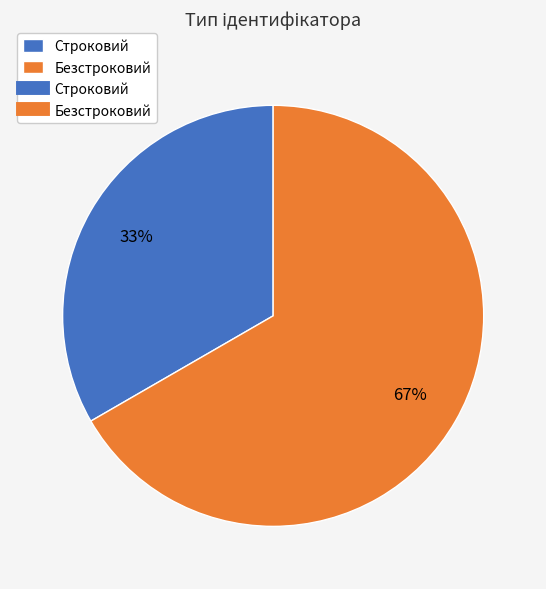

Does any single category account for the majority?

Yes